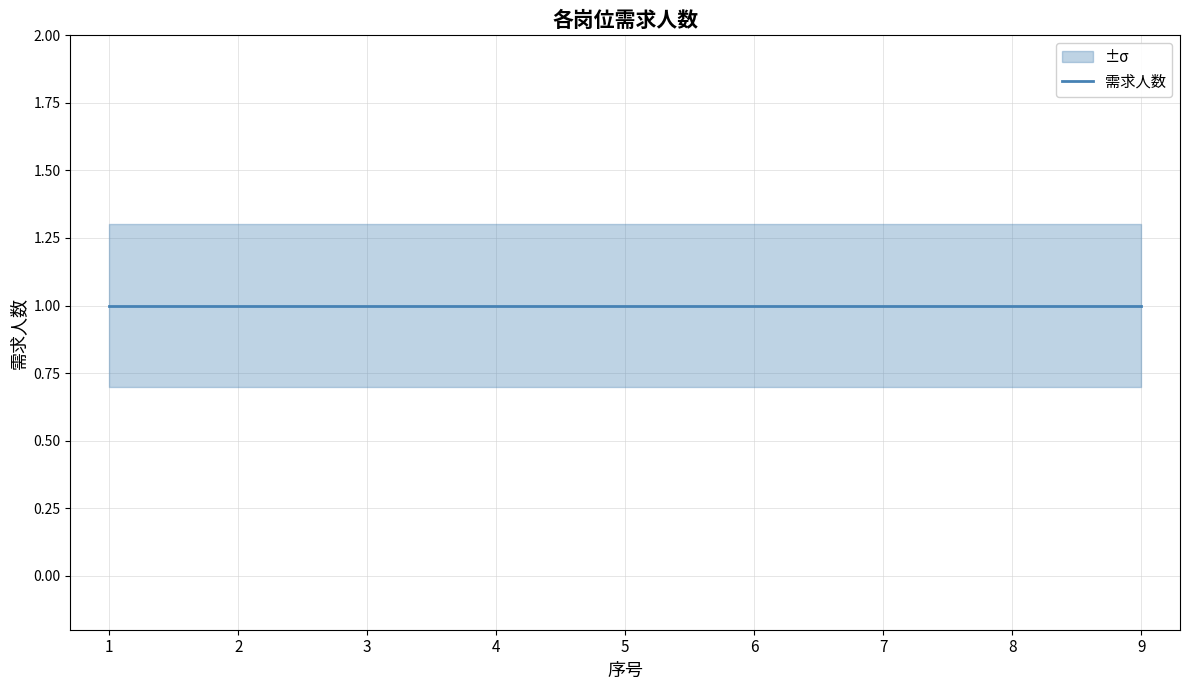

True or false: 需求人数_upper has more than 1 points higher than both neighbors.

False